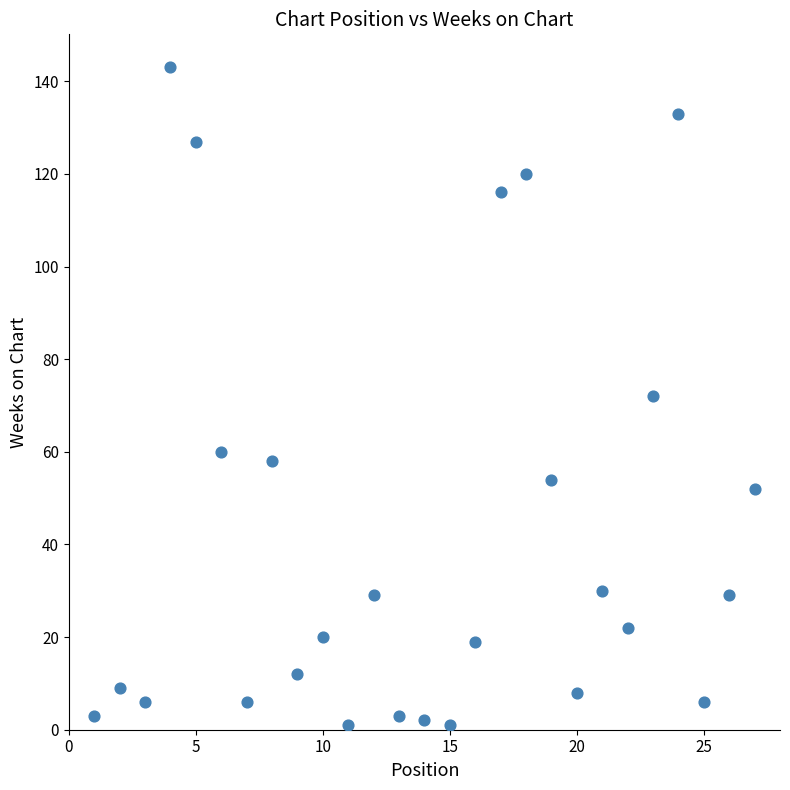

What is the range of Y values (max minus min)?

142